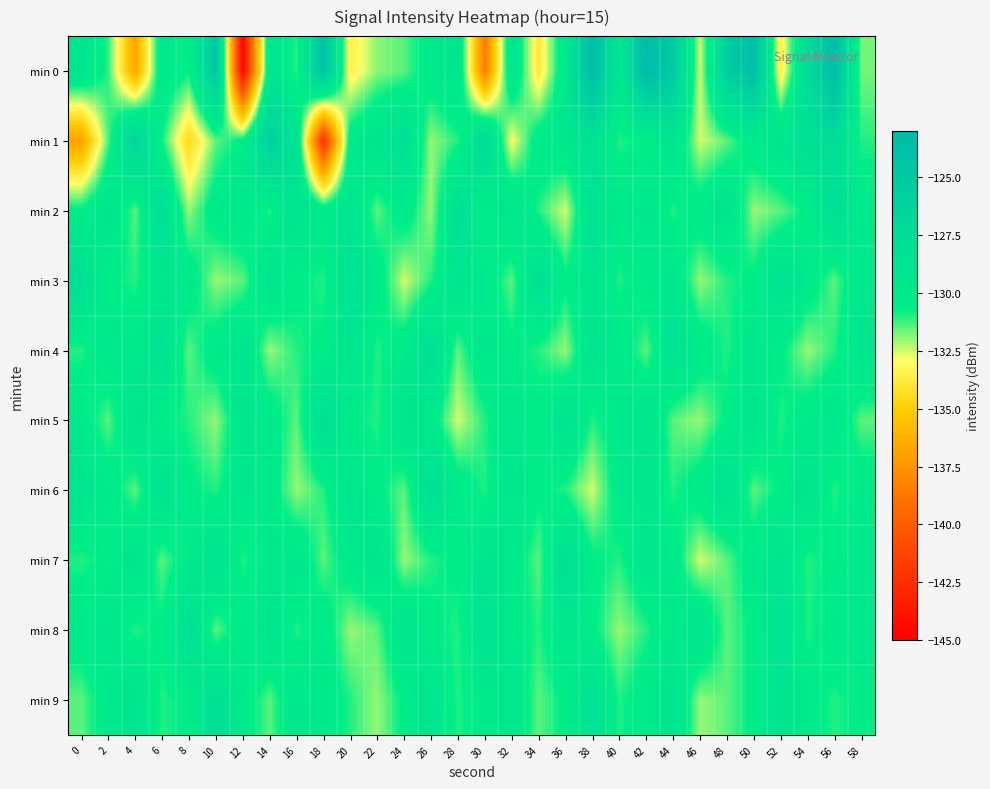

What is the minimum value shown in the chart?

-144.8